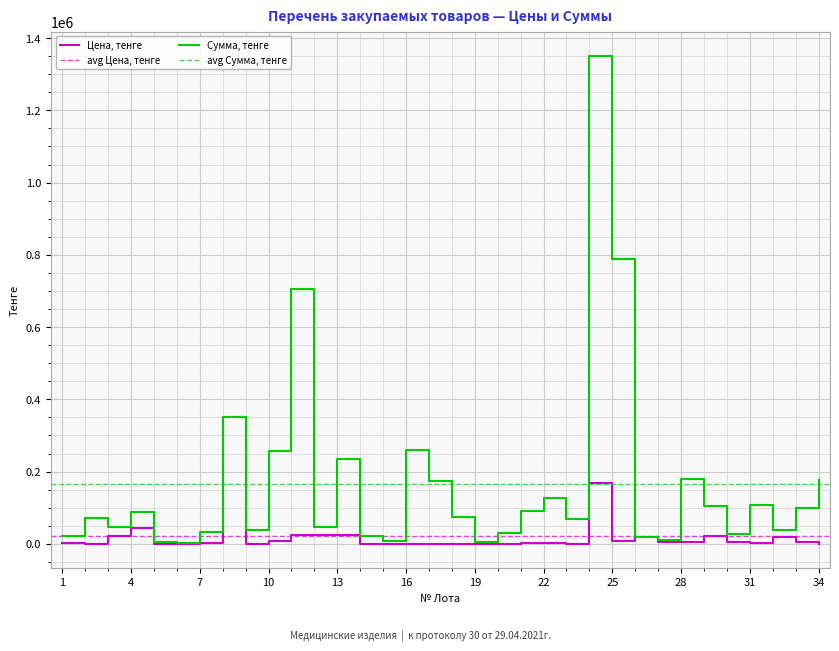

Does the chart display data point markers on the line(s)?

No